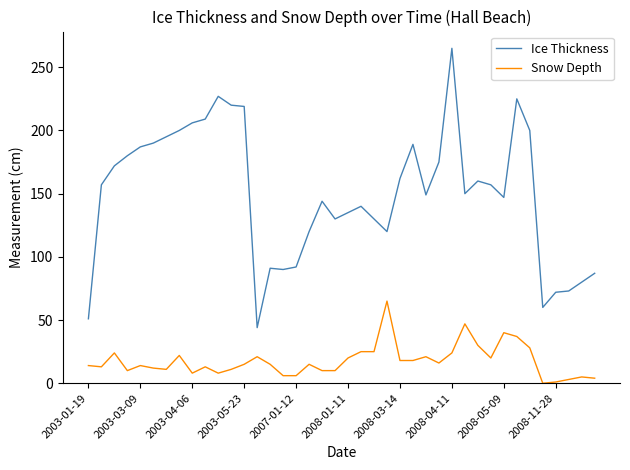

True or false: Ice Thickness and Snow Depth cross at least once.

False